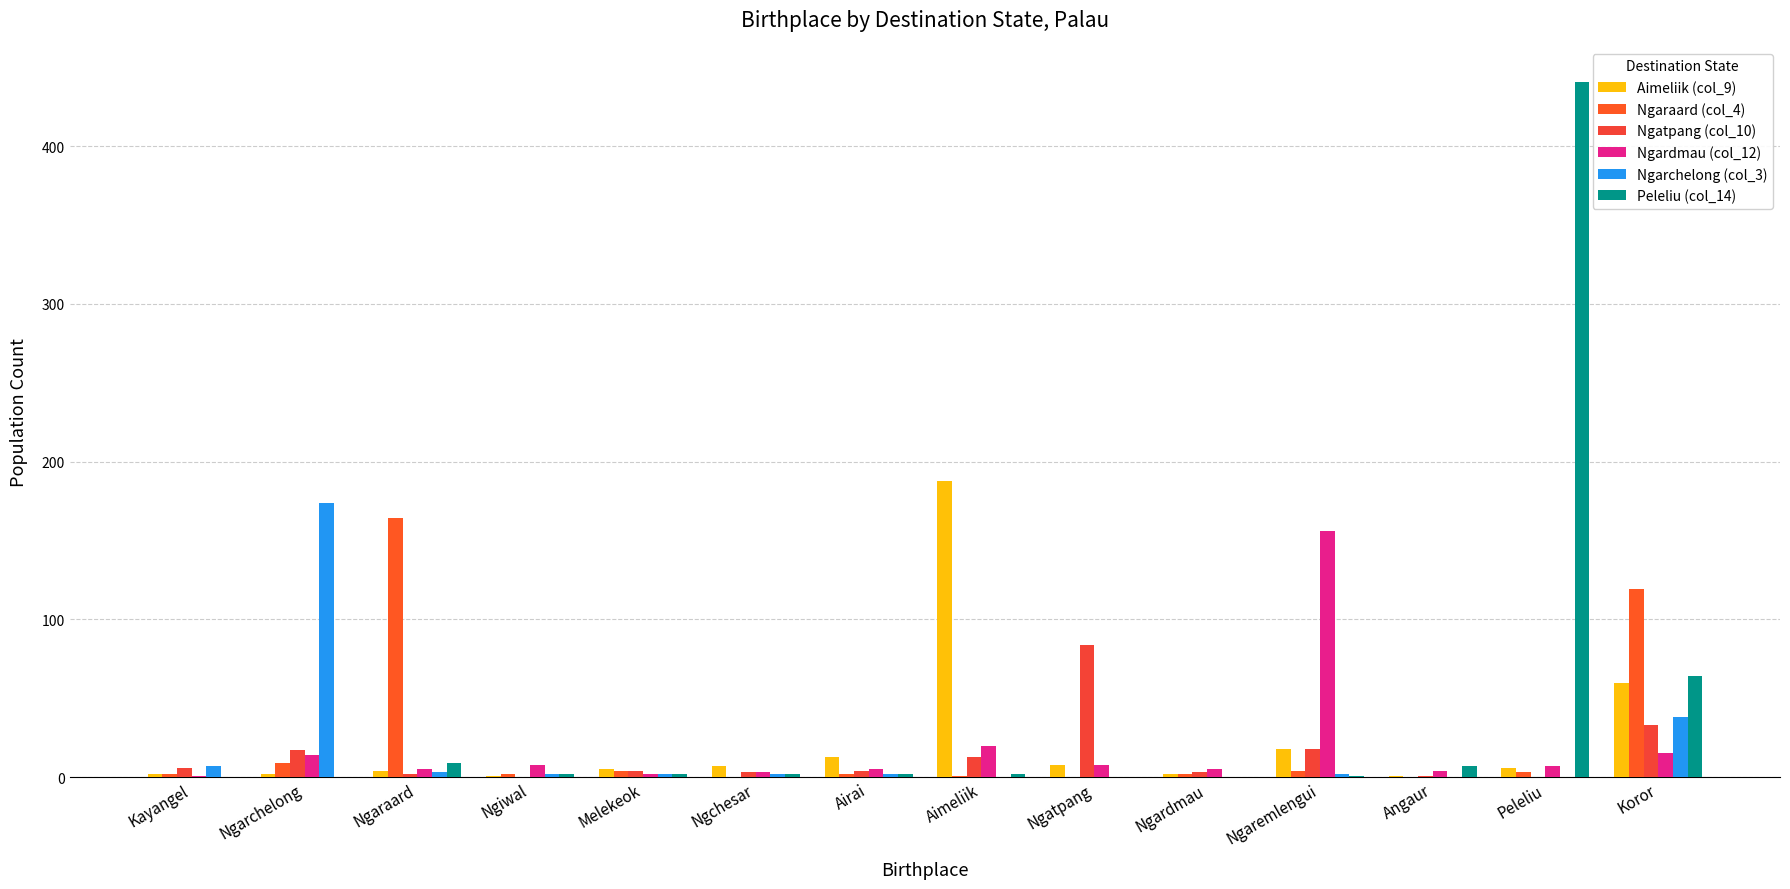

At which label is Ngaraard (col_4) closest to 82?

Koror